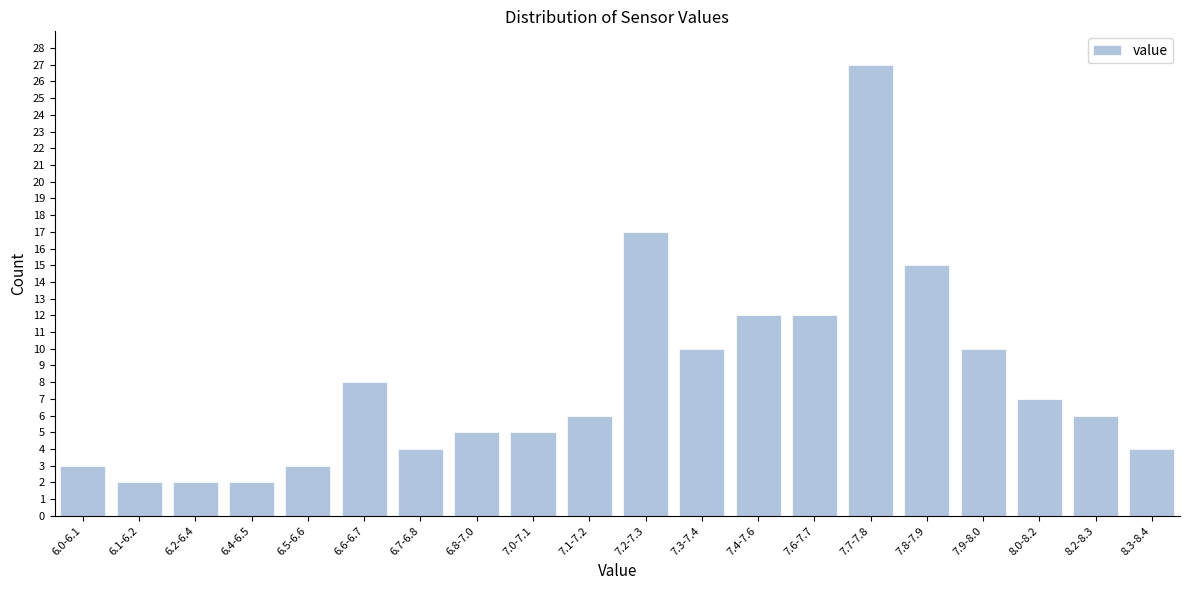

Reading right to left, extract all data points from this chart.

4	6	7	10	15	27	12	12	10	17	6	5	5	4	8	3	2	2	2	3